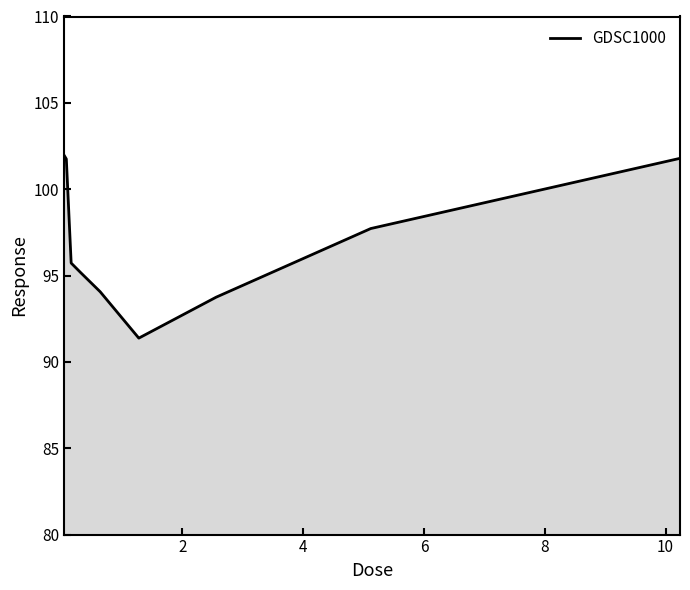

How many series are shown in this chart?

1